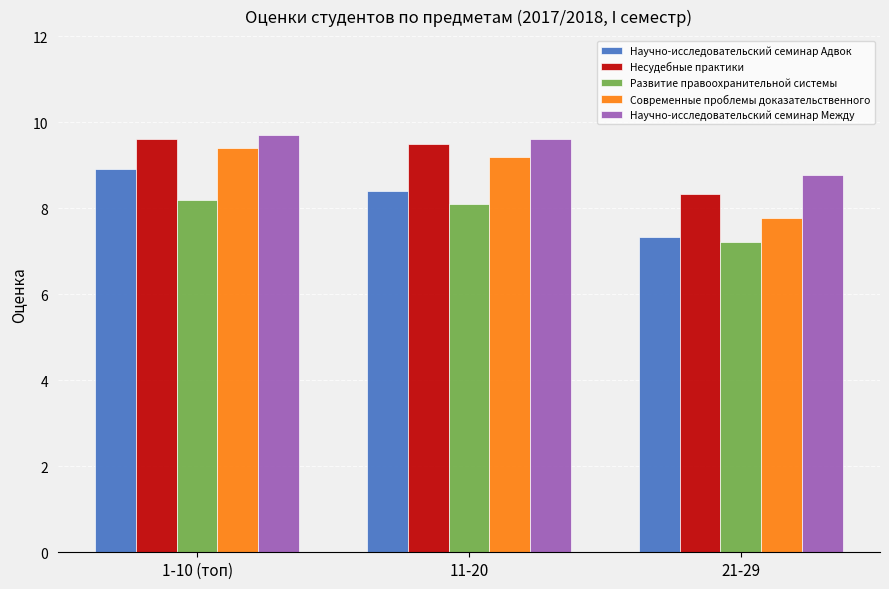

What is the label of the 3rd bar from the right?

1-10 (топ)